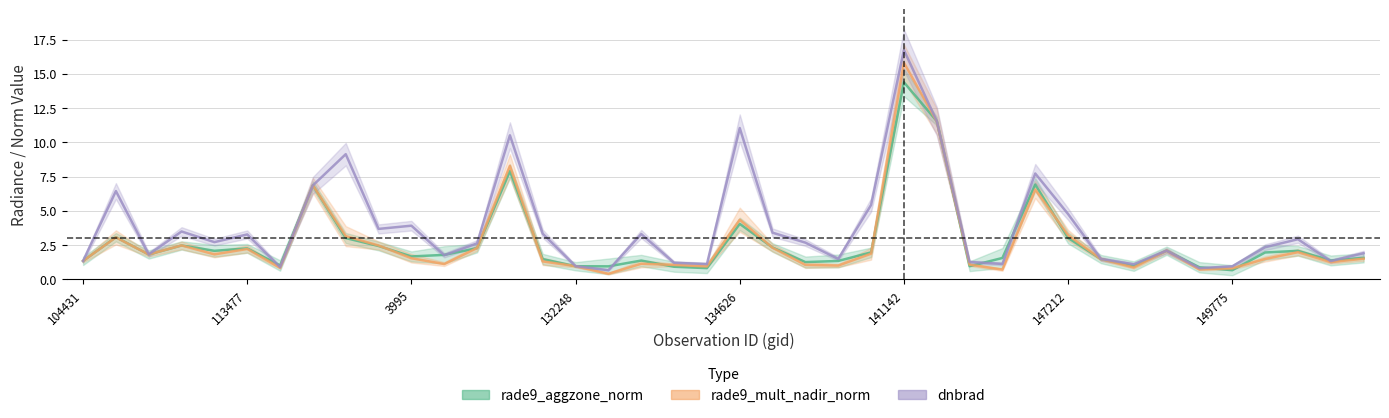

Is the value of dnbrad at 132248 greater than the value of rade9_mult_nadir_norm at 150348?

No